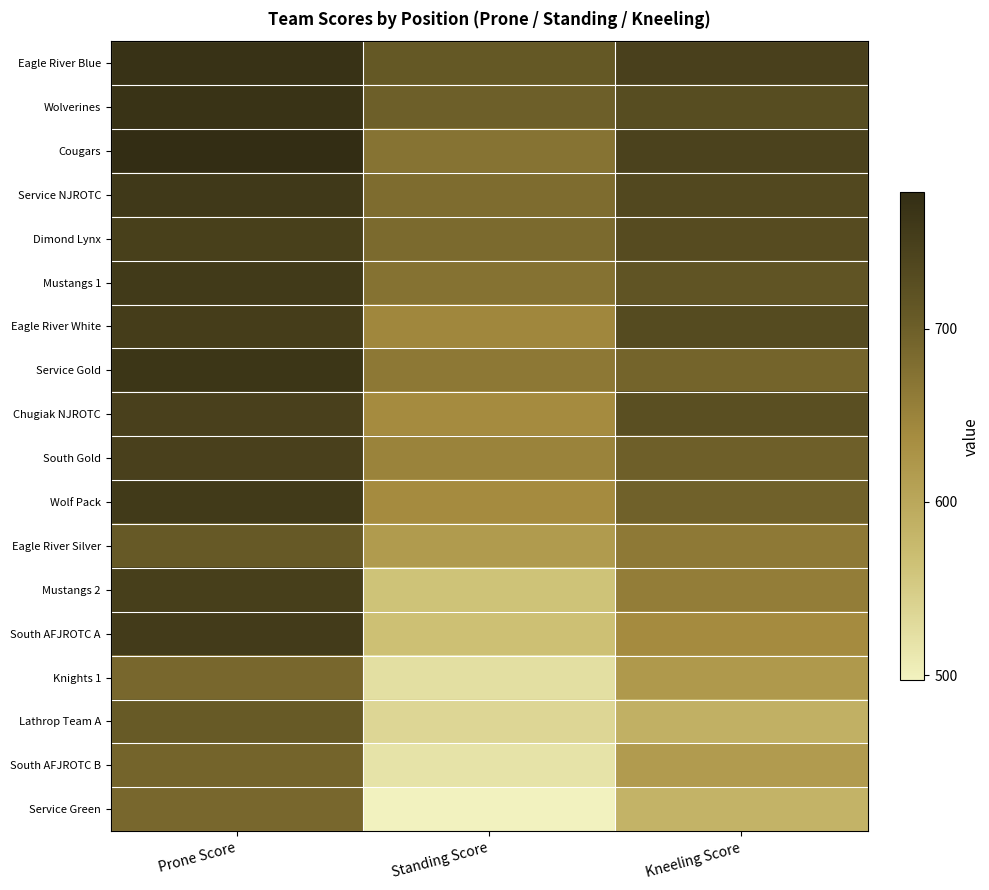

What is the greatest value displayed?

779